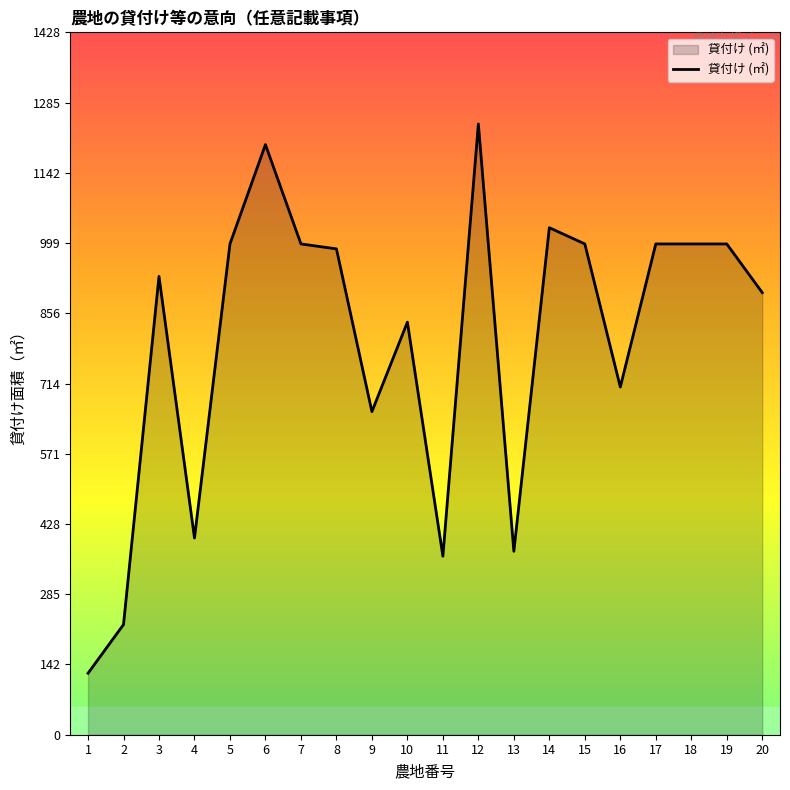

True or false: the data has more than 0 interior local peaks.

True